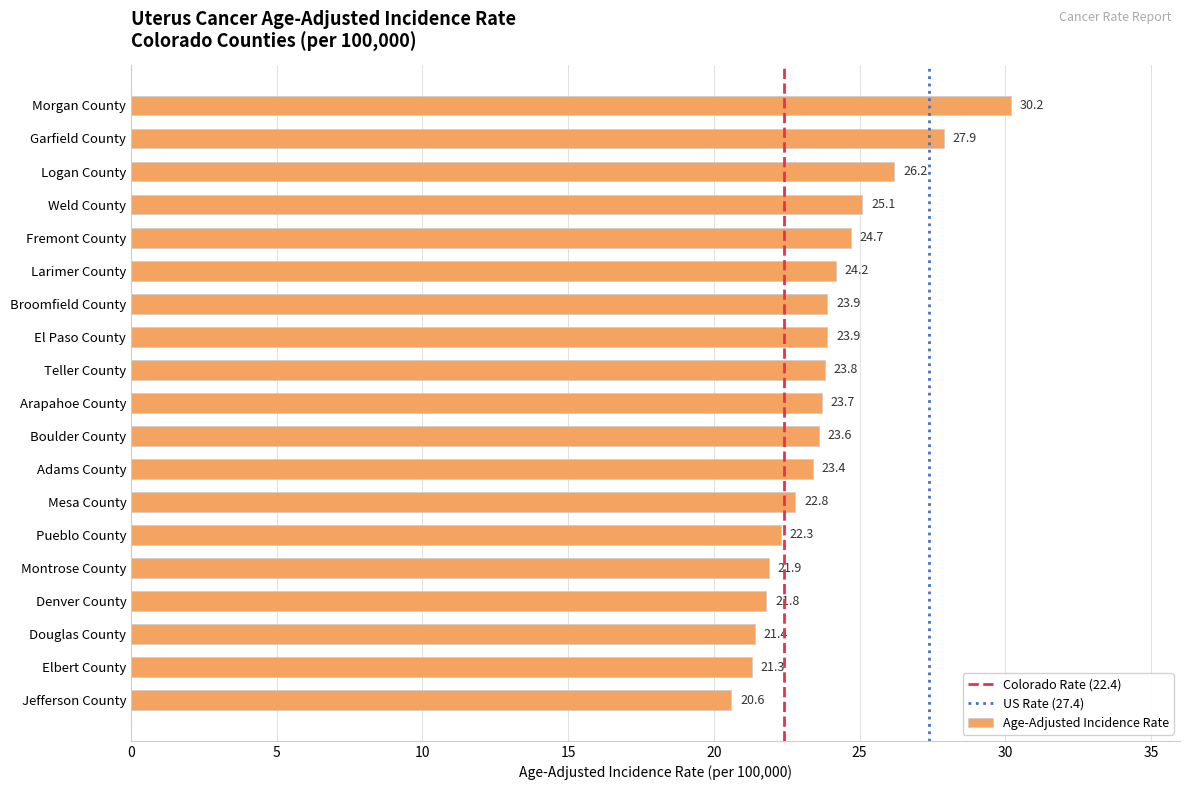

What is the average value?

23.8